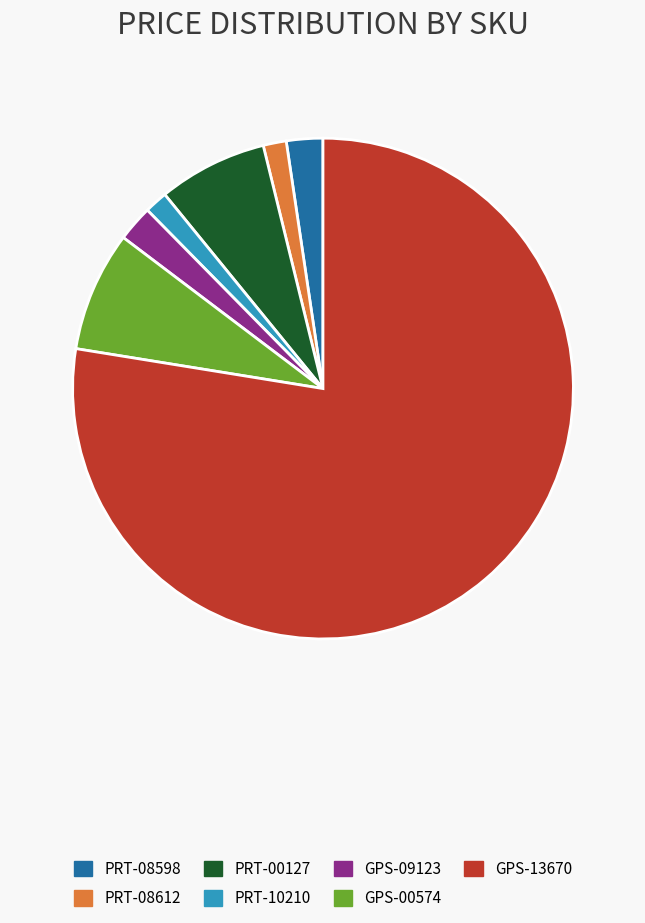

Is the sum of GPS-13670 and PRT-08612 greater than half?

Yes